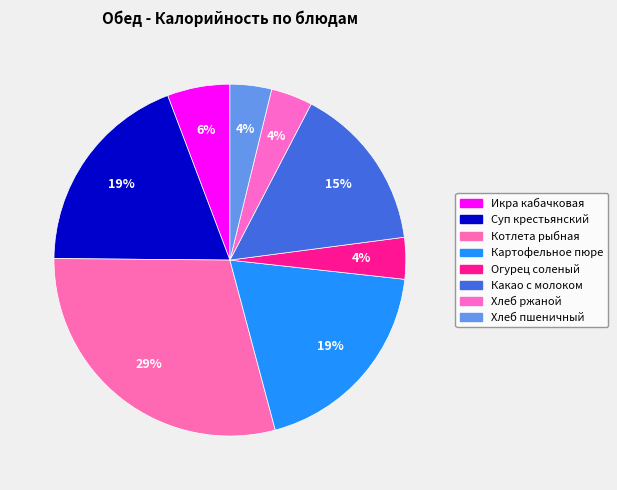

Which slice is the smallest?

Огурец соленый